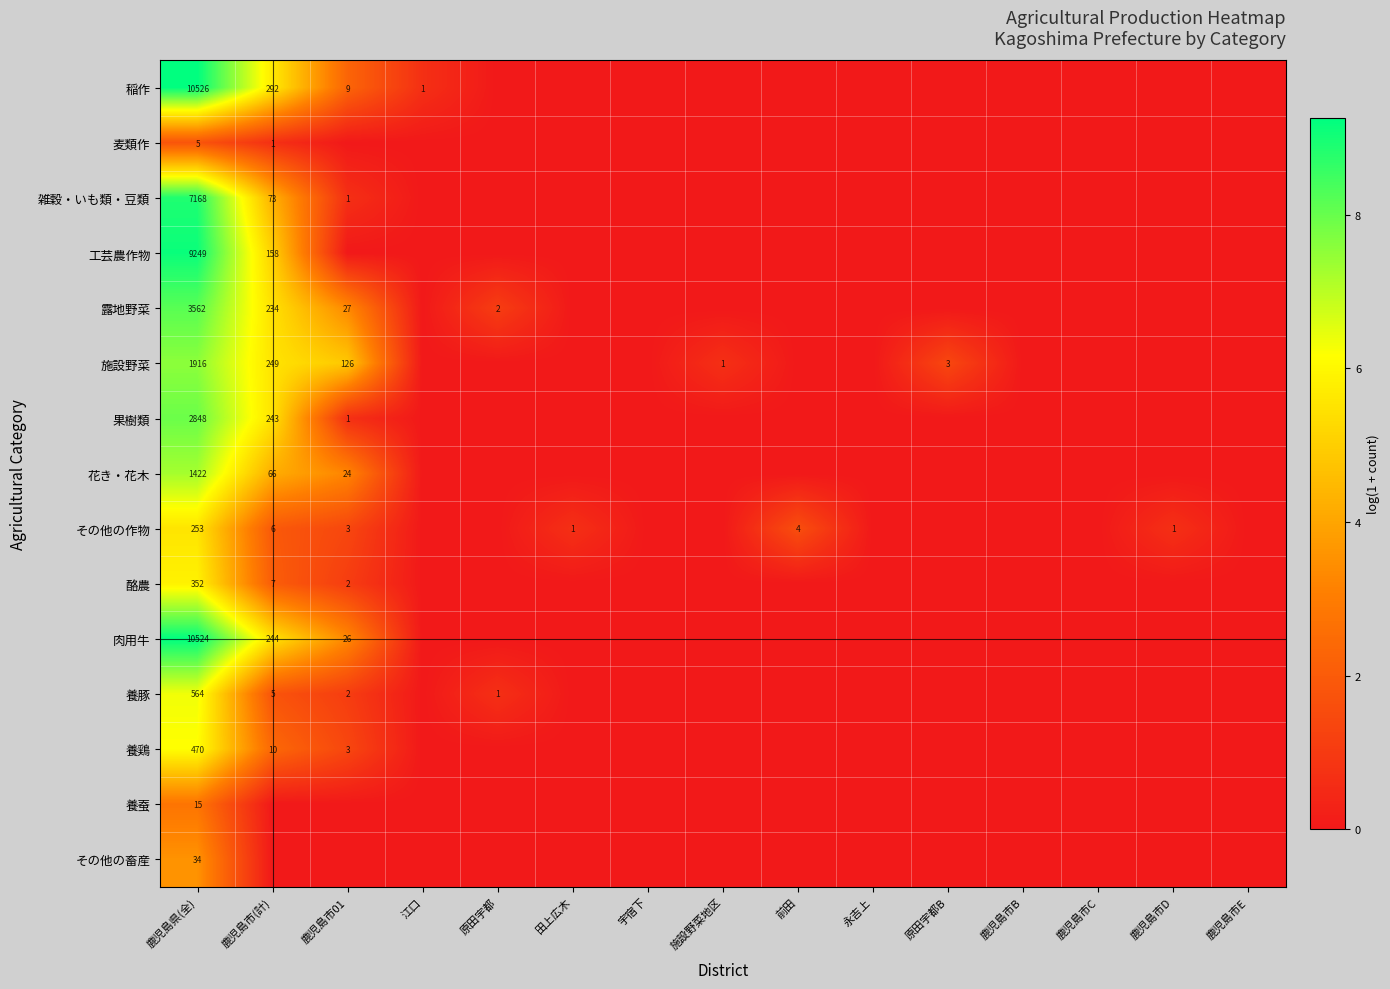

Is it true that 露地野菜 equals 48 at 鹿児島市01?

False